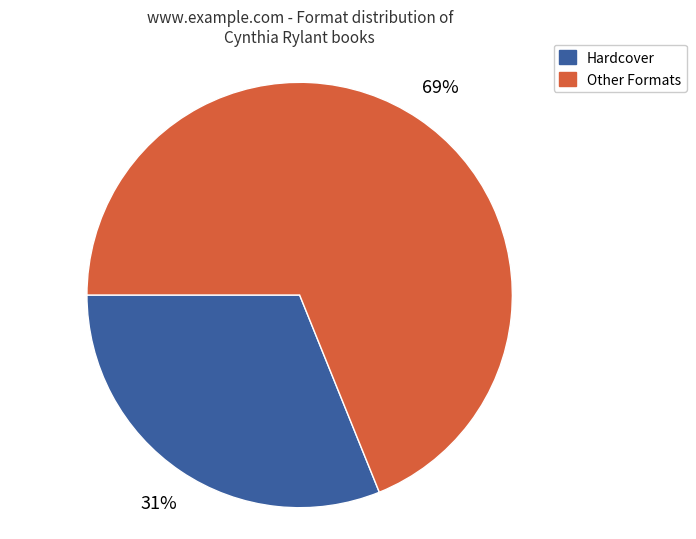

Does any single category account for the majority?

Yes